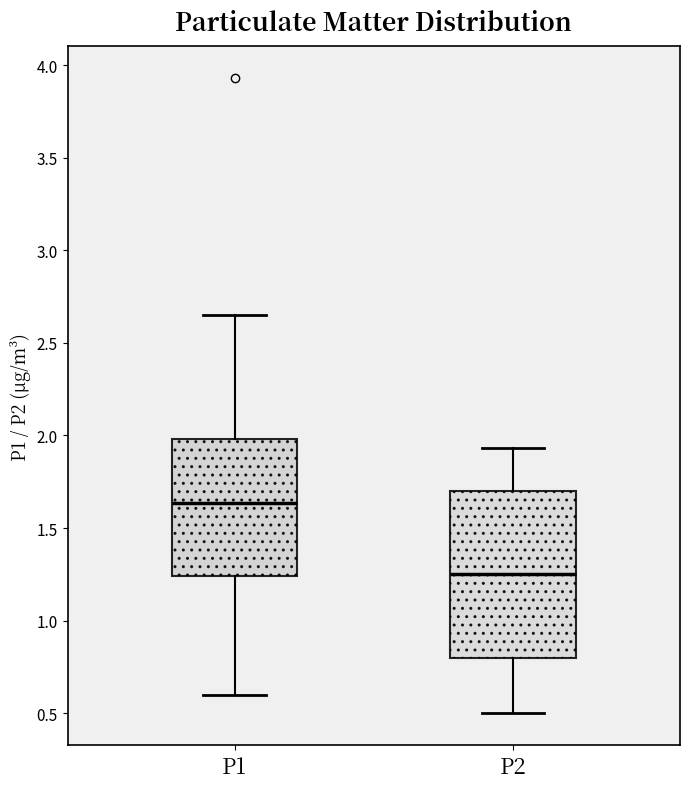

Which box's median line is the lowest?

P2